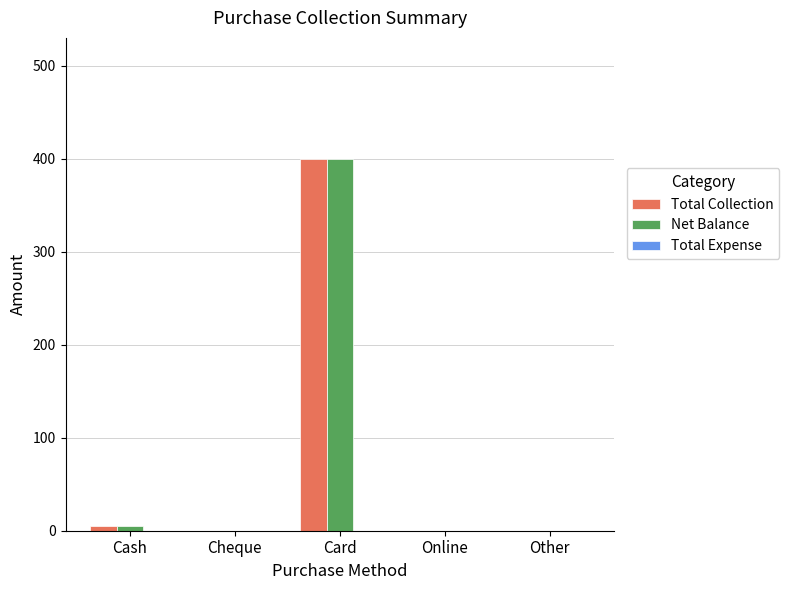

At which label is Total Collection closest to 200?

Cash